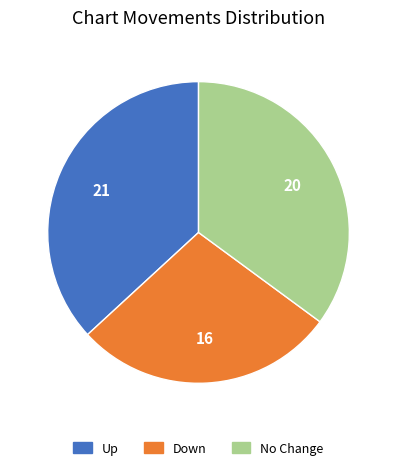

Does any single category account for the majority?

No